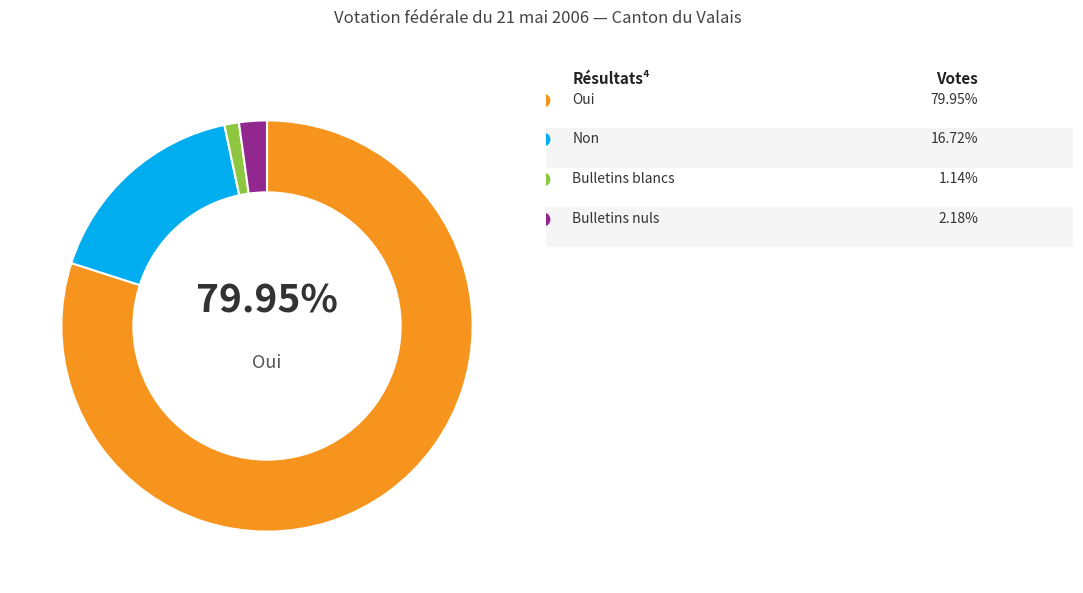

Is there a majority slice in this chart?

Yes